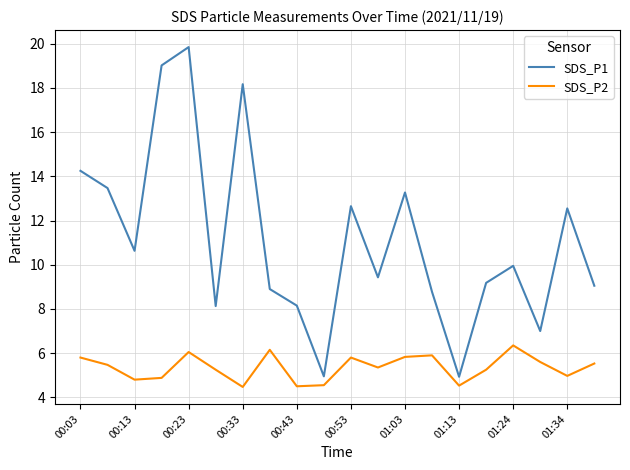

Which series has the largest total across all categories?

SDS_P1